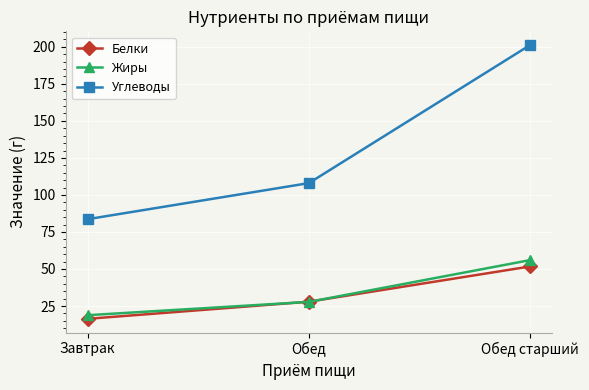

Which series has the largest total across all categories?

Углеводы